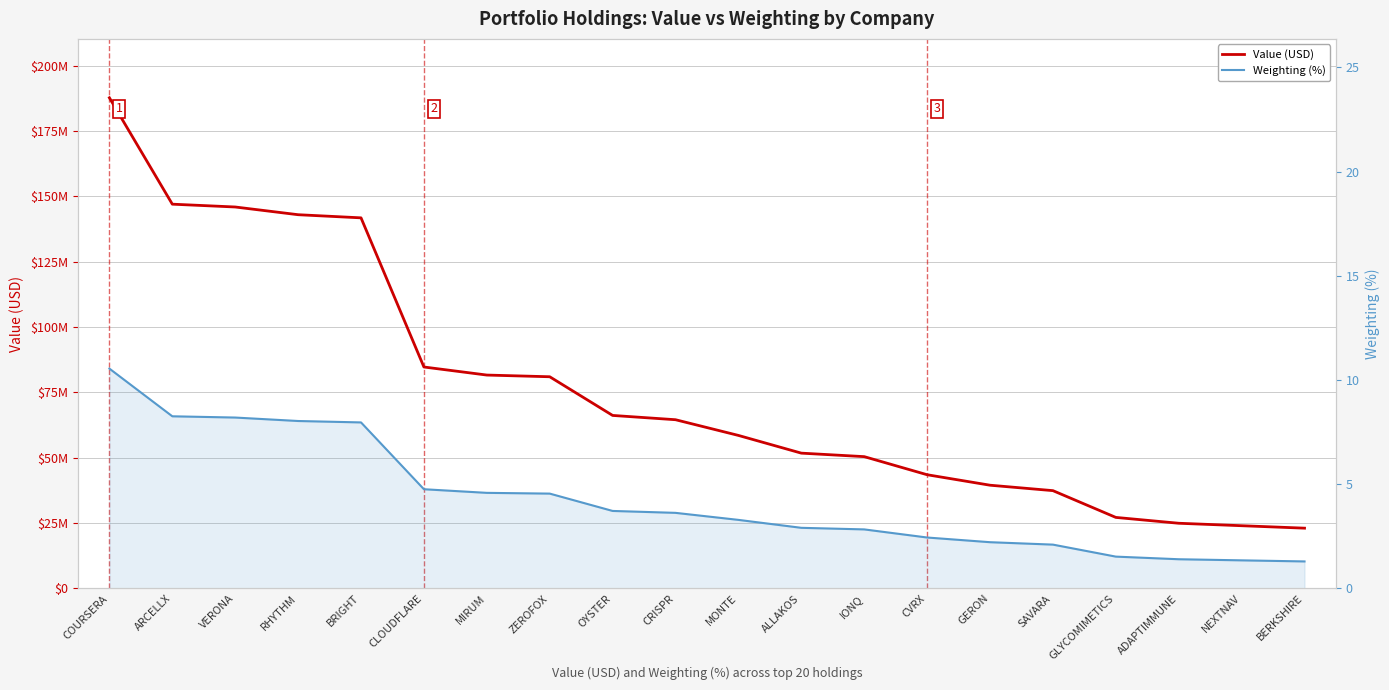

Does the chart have visible grid lines?

Yes